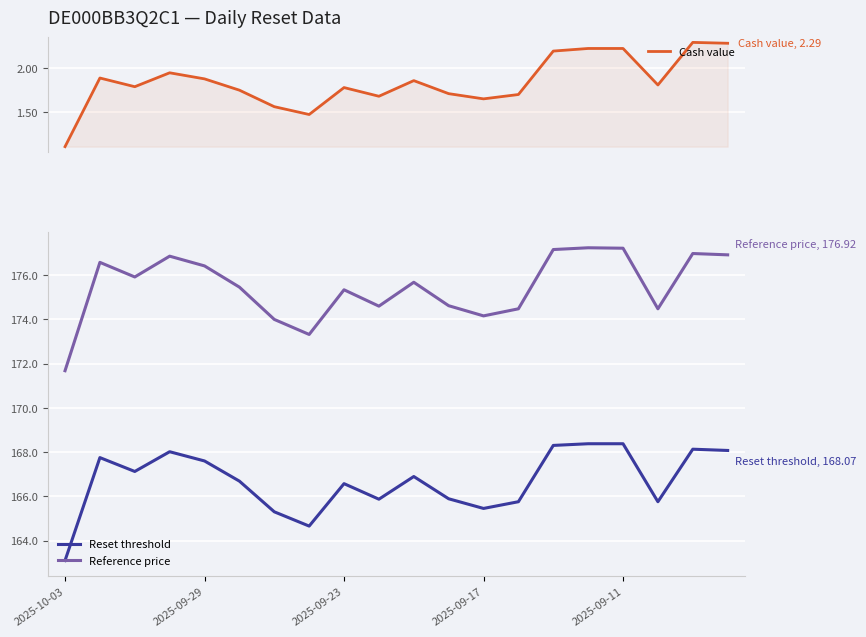

What is the difference between the second highest and minimum values in the Cash value series?

1.2